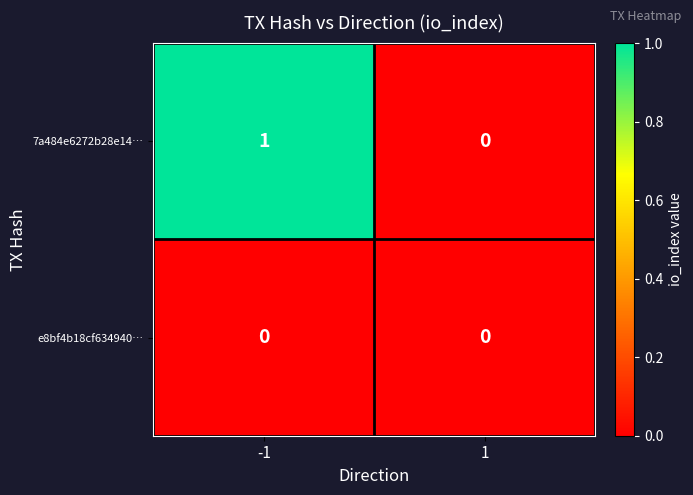

List the series in order of their peak value, highest first.

7a484e6272b28e14…, e8bf4b18cf634940…